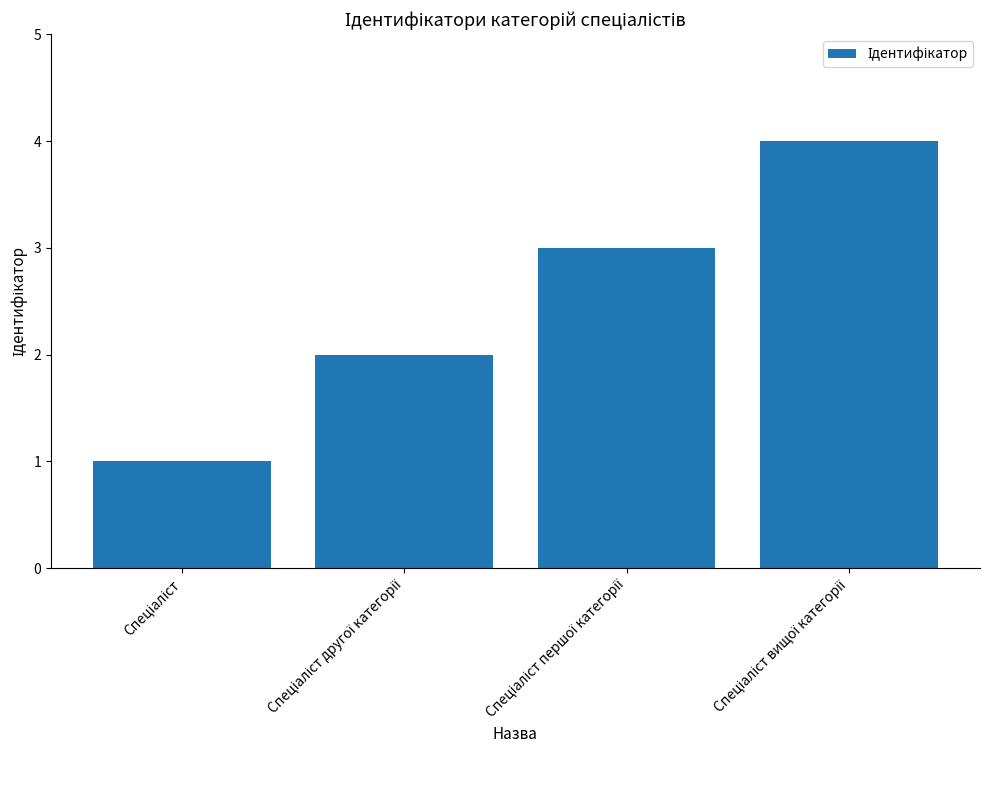

What is the difference between the maximum and minimum values?

3